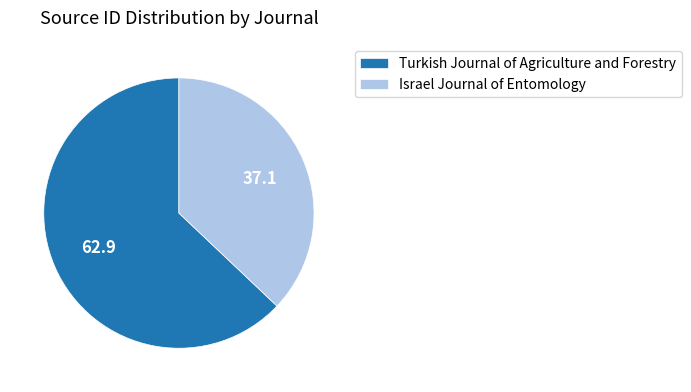

How many slices are in this pie chart?

2